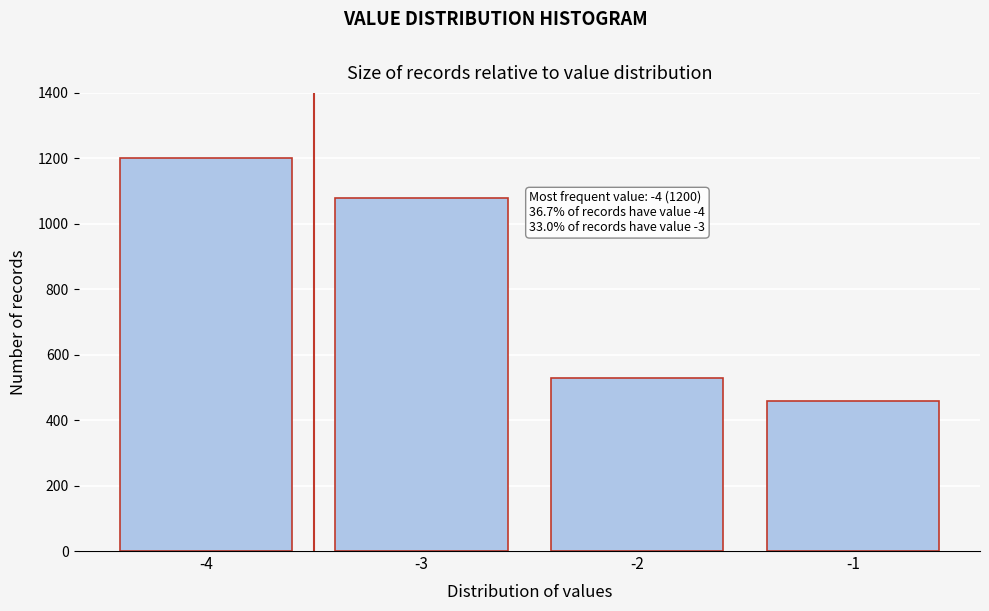

Reading right to left, extract all data points from this chart.

-1=459	-2=530	-3=1080	-4=1200